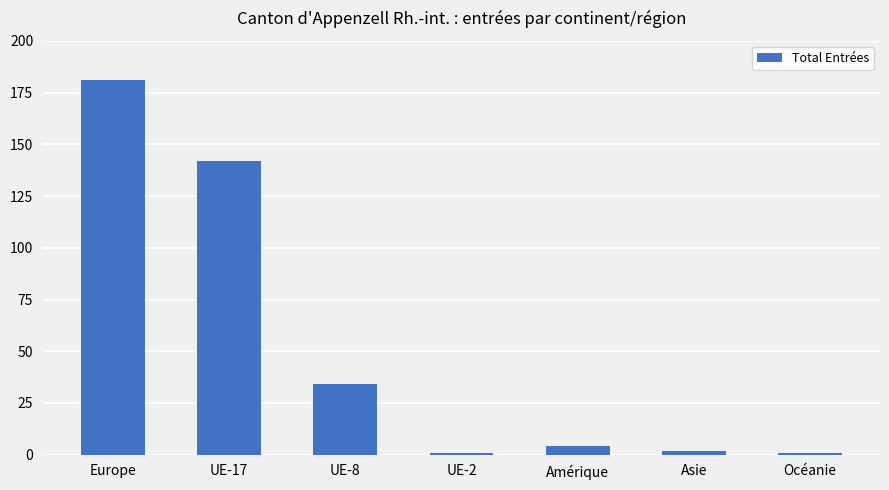

Which label corresponds to the largest value in the chart?

Europe